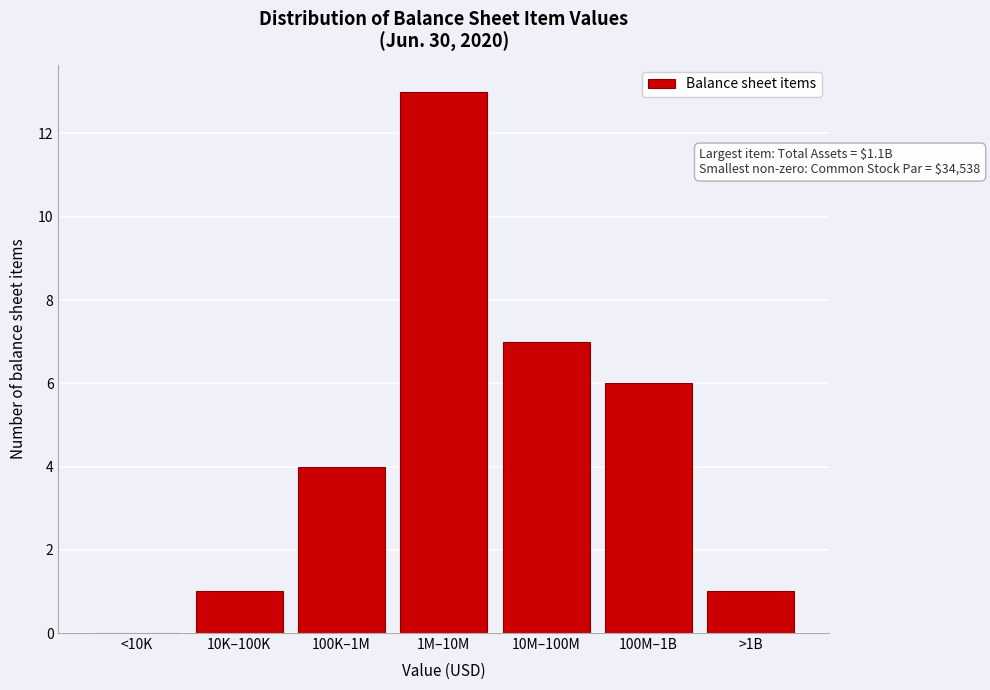

Reading right to left, transcribe all the data shown in this chart.

>1B=1	100M–1B=6	10M–100M=7	1M–10M=13	100K–1M=4	10K–100K=1	<10K=0